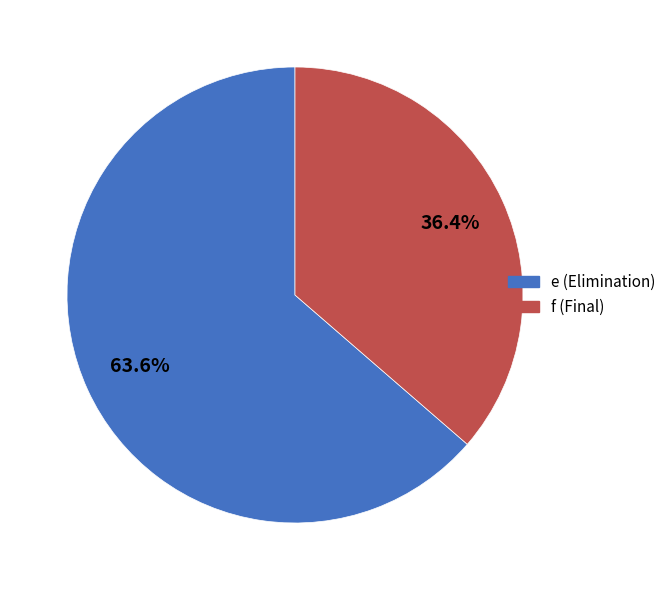

What is the ratio of the value at f to the value at e?

0.6